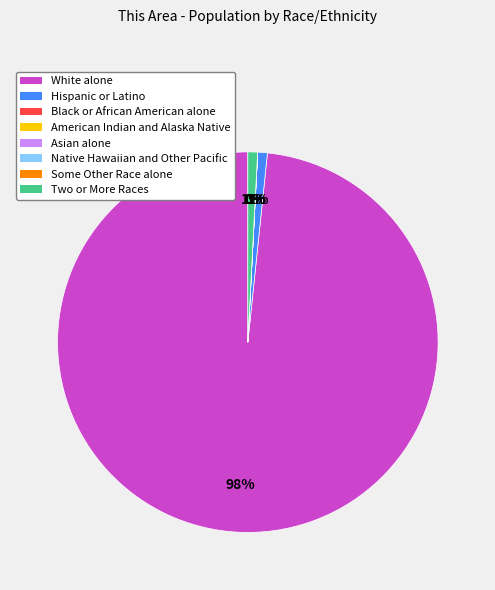

What is the largest slice in the pie chart?

White alone